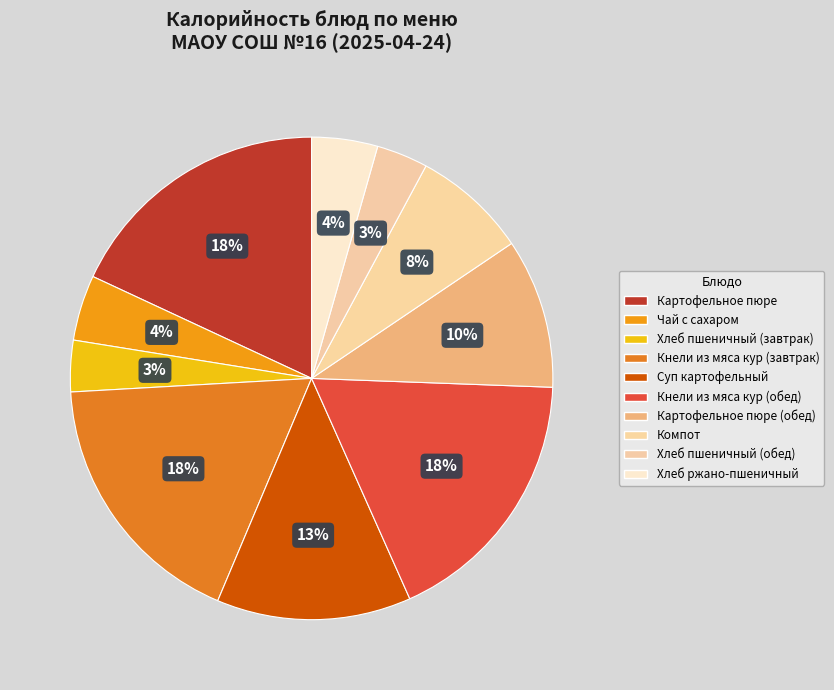

Count the number of slices in the pie.

10